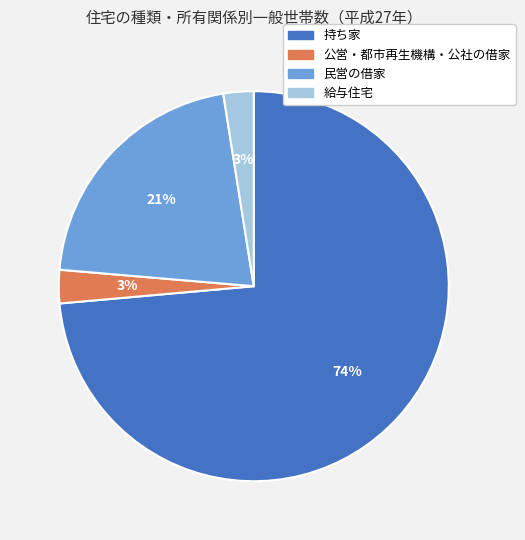

To the nearest percent, what is the difference between the 持ち家 and 民営の借家 slice percentages?

52%